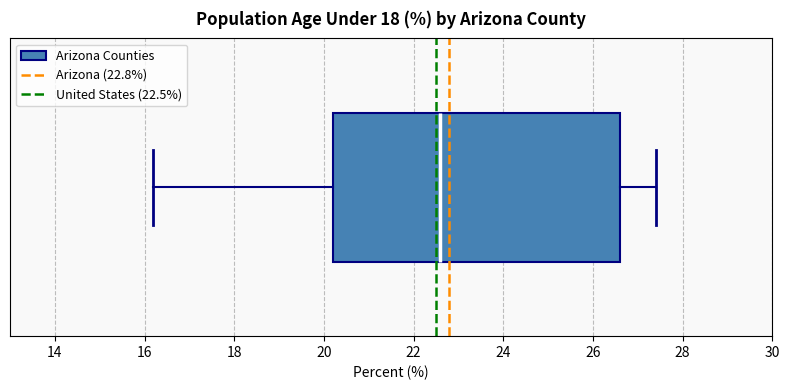

Transcribe this box plot: give where the median line is, the range the box spans, and where the two whiskers end, as read against the x-axis. The values are not printed on the chart, so give them approximately, as read against the axis.

median 22.6, box 20.2 to 26.6, whiskers 16.2 to 27.4